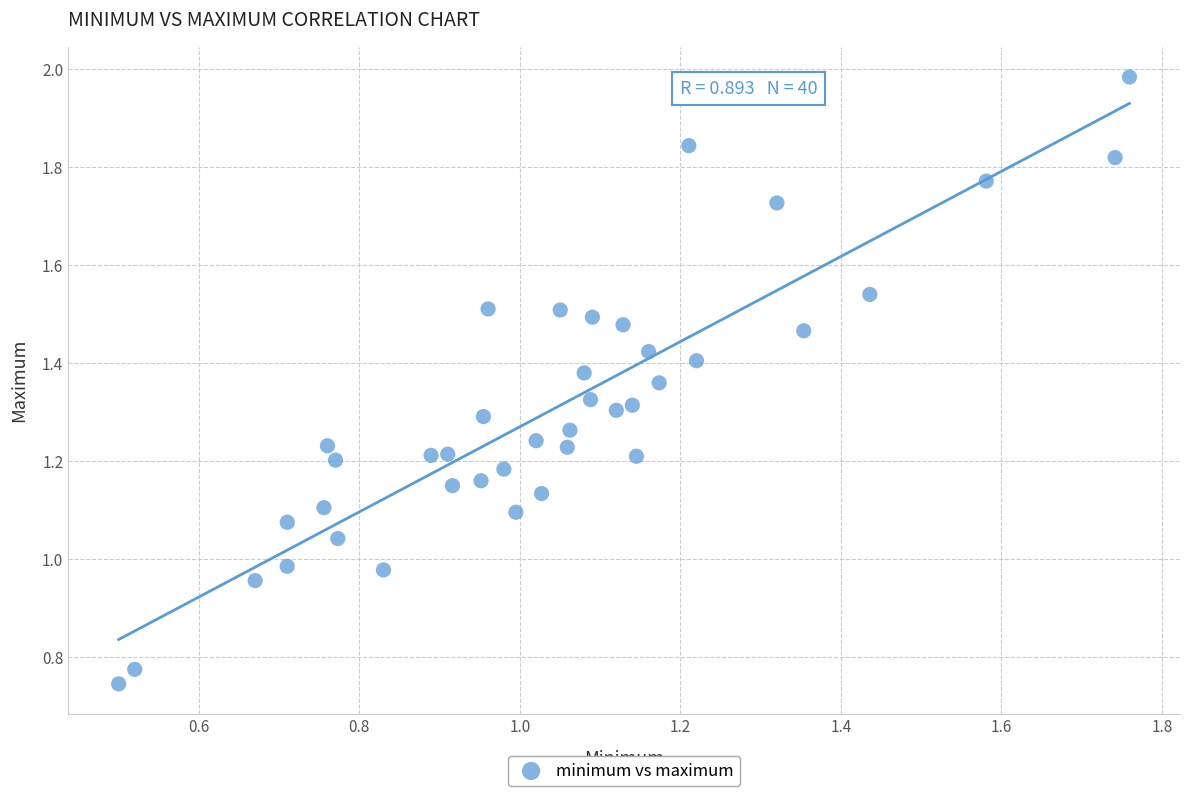

How many data points are displayed?

40